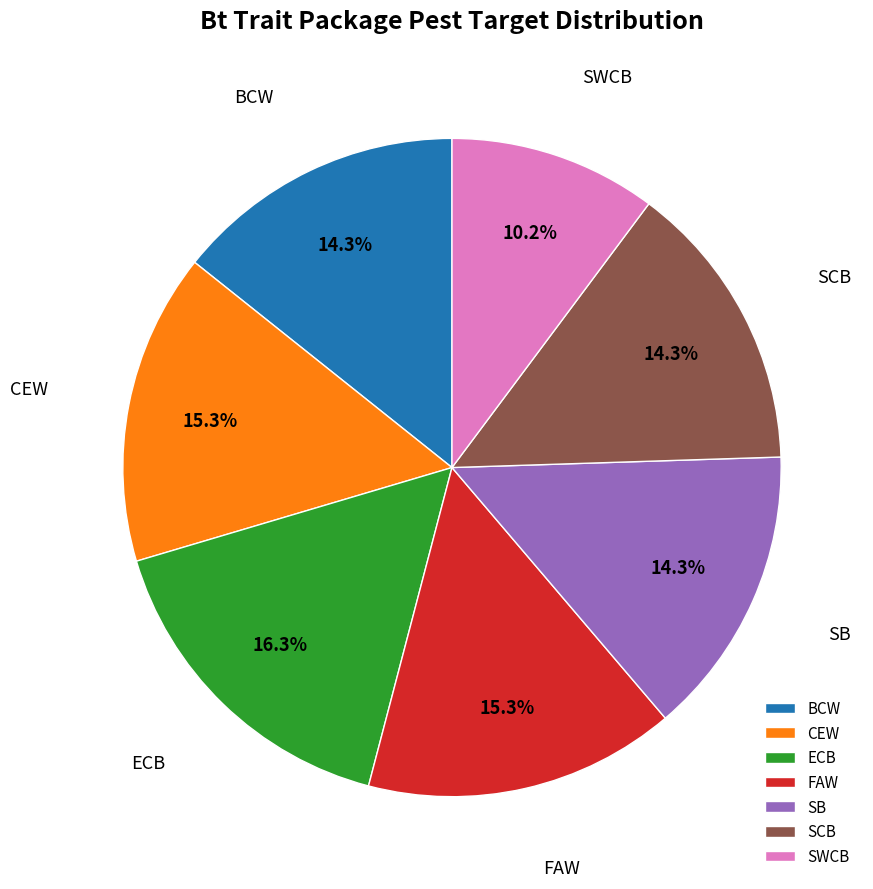

Is there any slice that represents more than half of the pie?

No